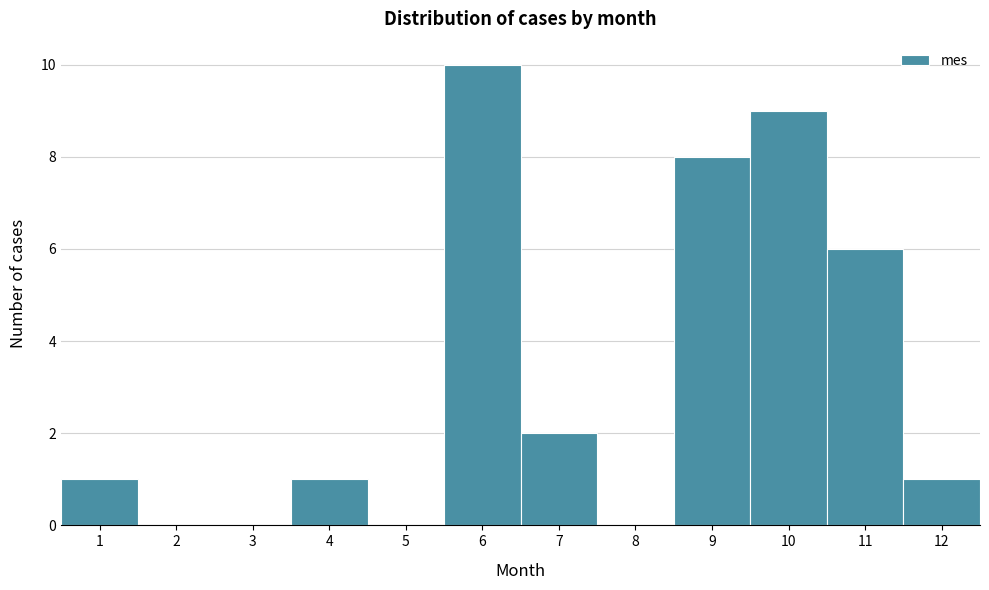

Reading left to right, transcribe all the data shown in this chart.

1=1	2=0	3=0	4=1	5=0	6=10	7=2	8=0	9=8	10=9	11=6	12=1